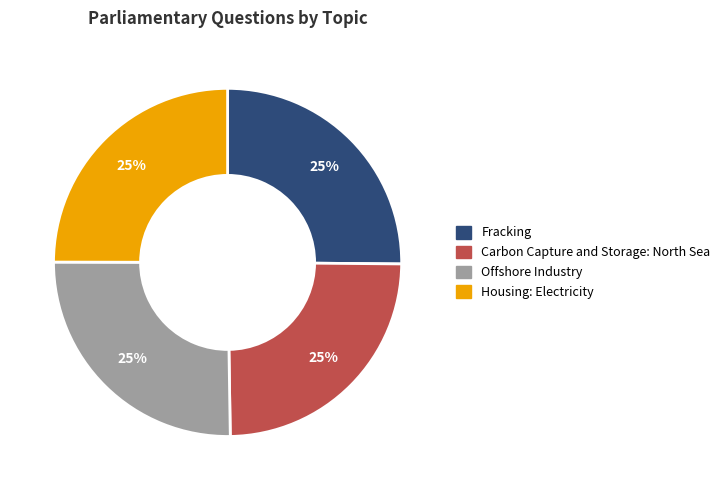

True or false: Housing: Electricity accounts for 39% of the total.

False